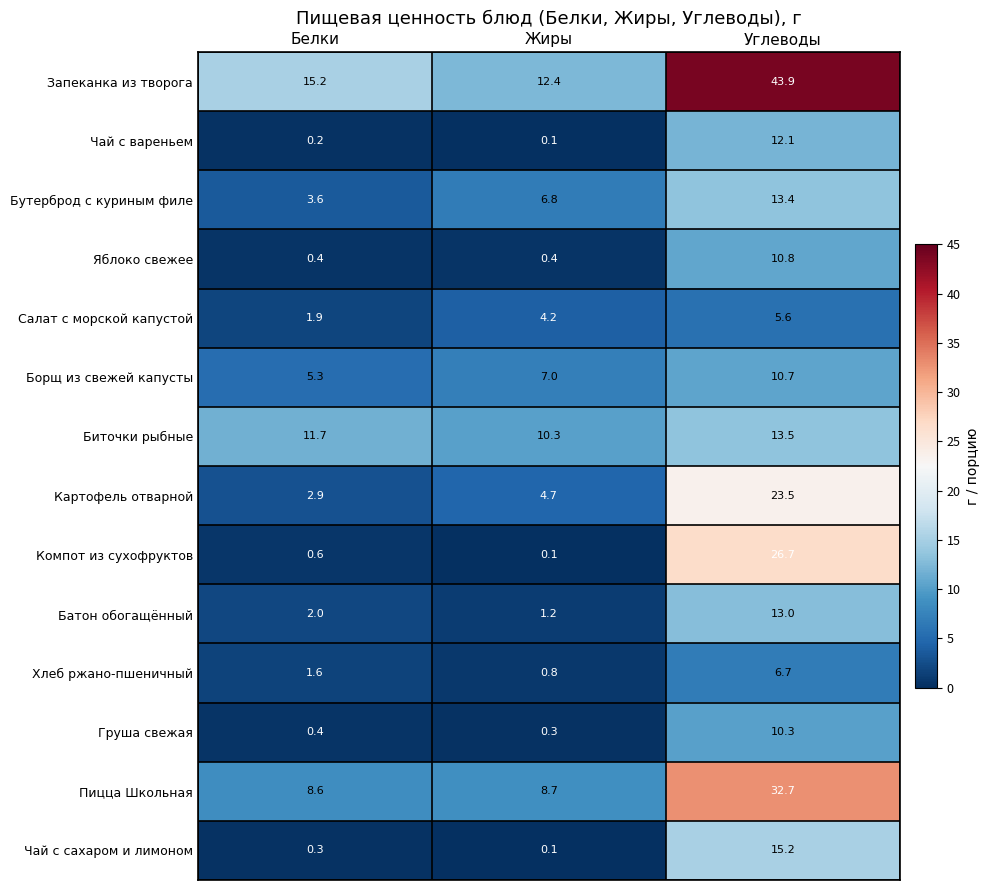

What is the total value across all series at Белки?

54.7